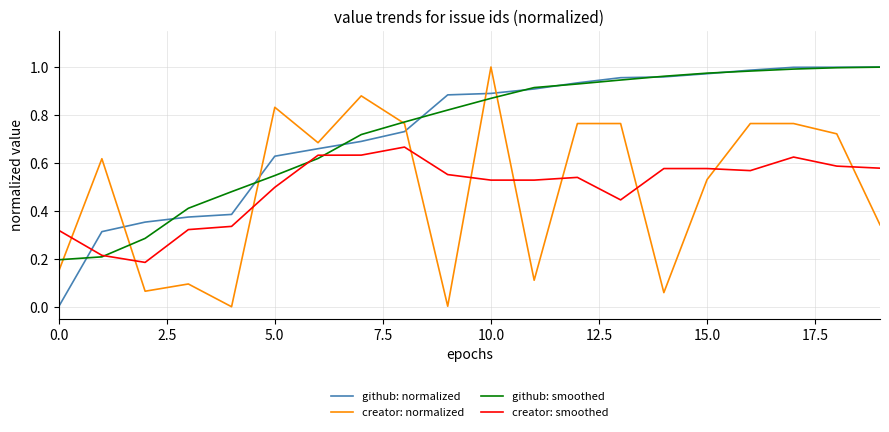

How many times do github: normalized and creator: smoothed cross each other?

1